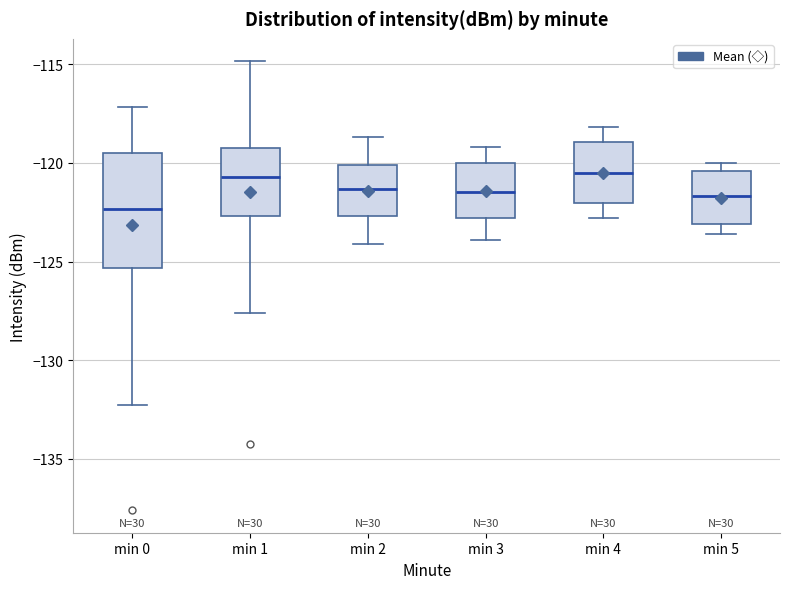

Where does the lower whisker of the box for min 3 end on the y-axis? The values are not printed on the chart, so give them approximately, as read against the axis.

-124.0